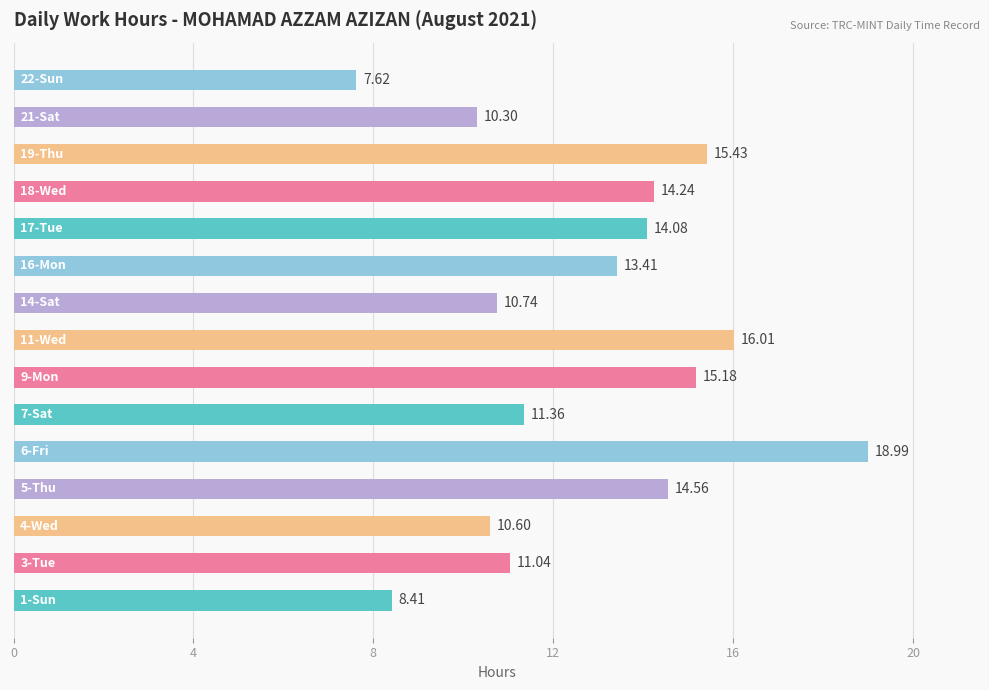

What is the average value?

12.8